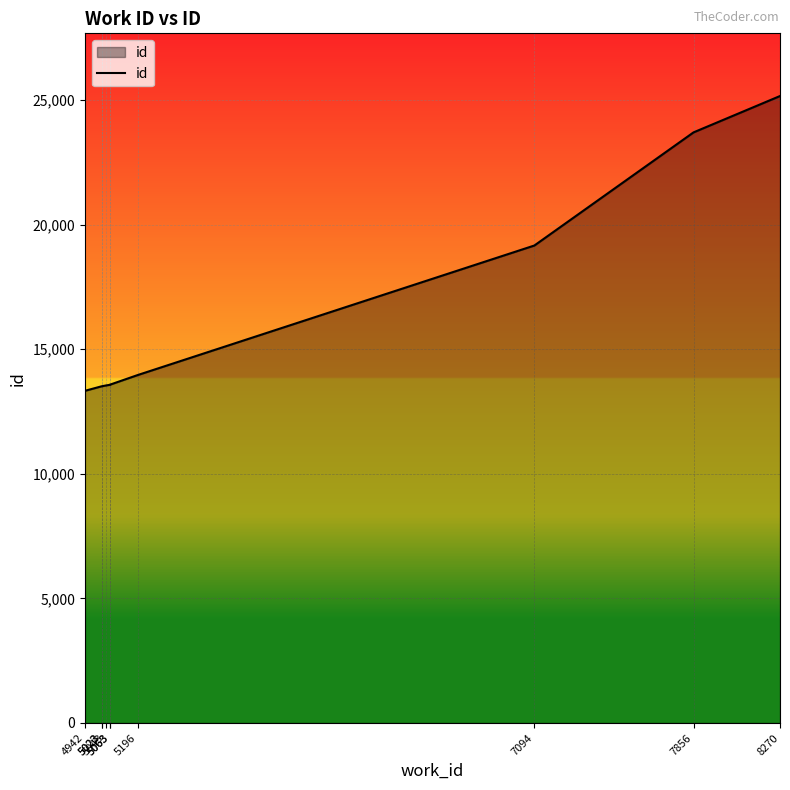

Approximately how many times larger is the value at 5023 compared to 7094?

0.7